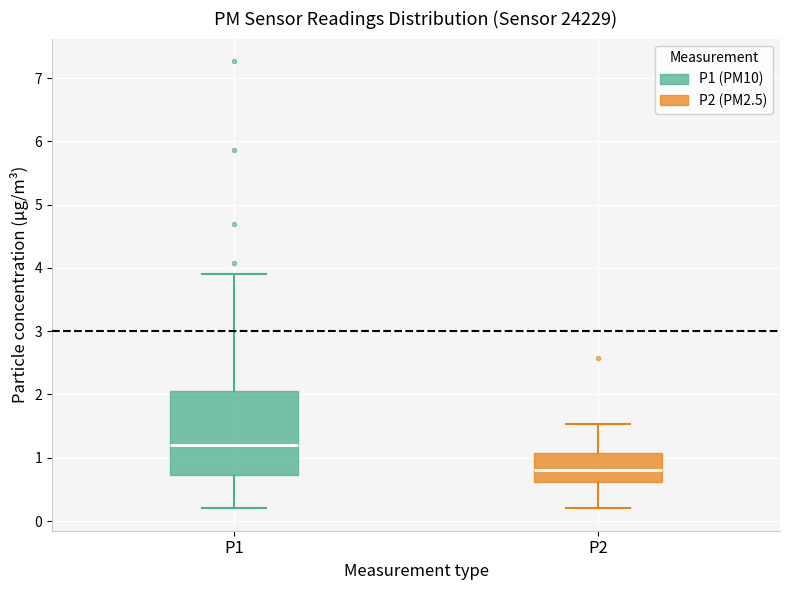

Which box's median line is the highest?

P1